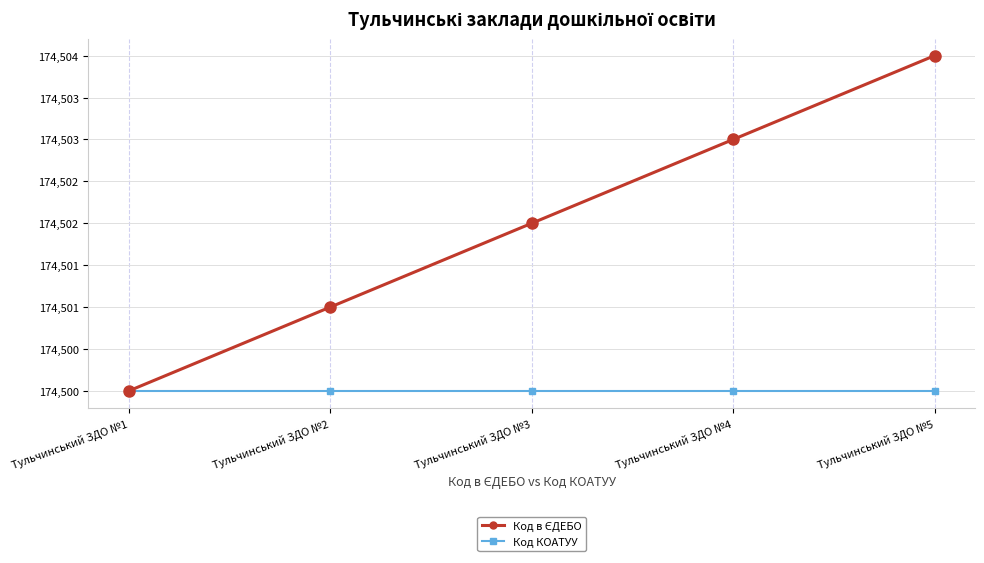

Reading left to right, list all the values displayed in this chart.

Код в ЄДЕБО: Тульчинський ЗДО №1=174500	Тульчинський ЗДО №2=174501	Тульчинський ЗДО №3=174502	Тульчинський ЗДО №4=174503	Тульчинський ЗДО №5=174504
Код КОАТУУ: Тульчинський ЗДО №1=174500	Тульчинський ЗДО №2=174500	Тульчинський ЗДО №3=174500	Тульчинський ЗДО №4=174500	Тульчинський ЗДО №5=174500